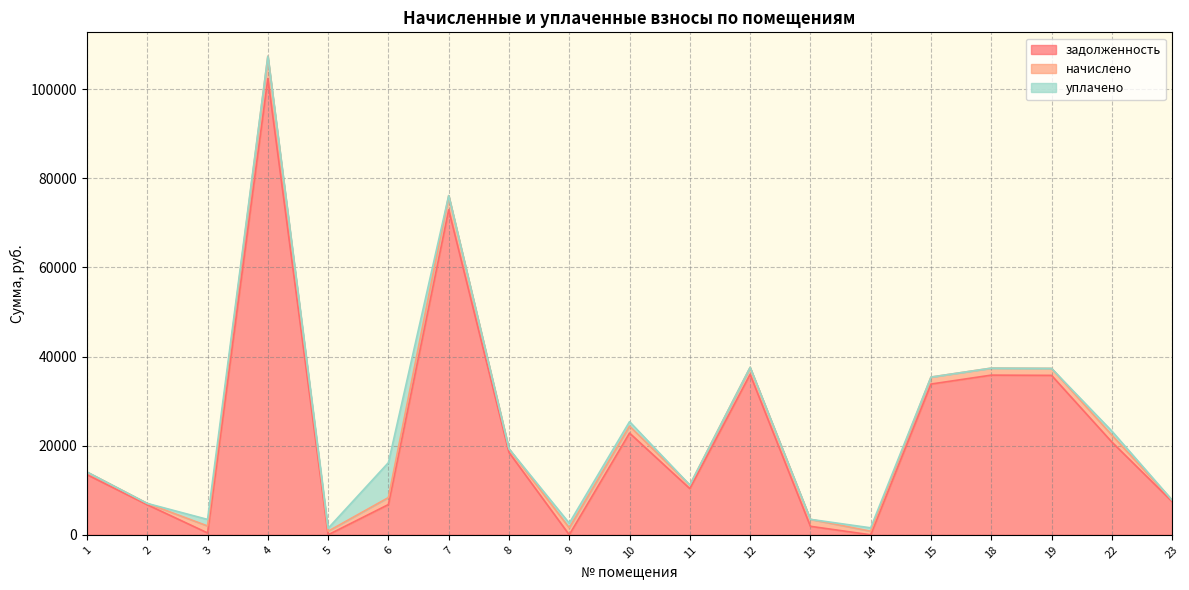

What is the difference between the highest and lowest values at 4?

102407.7